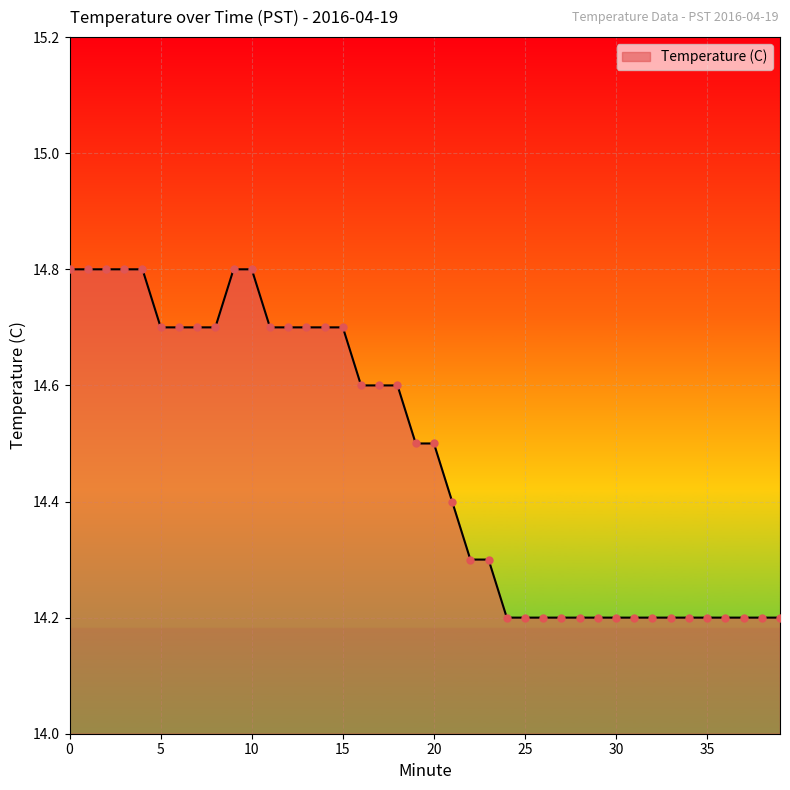

What is the difference between the maximum and minimum values?

0.6